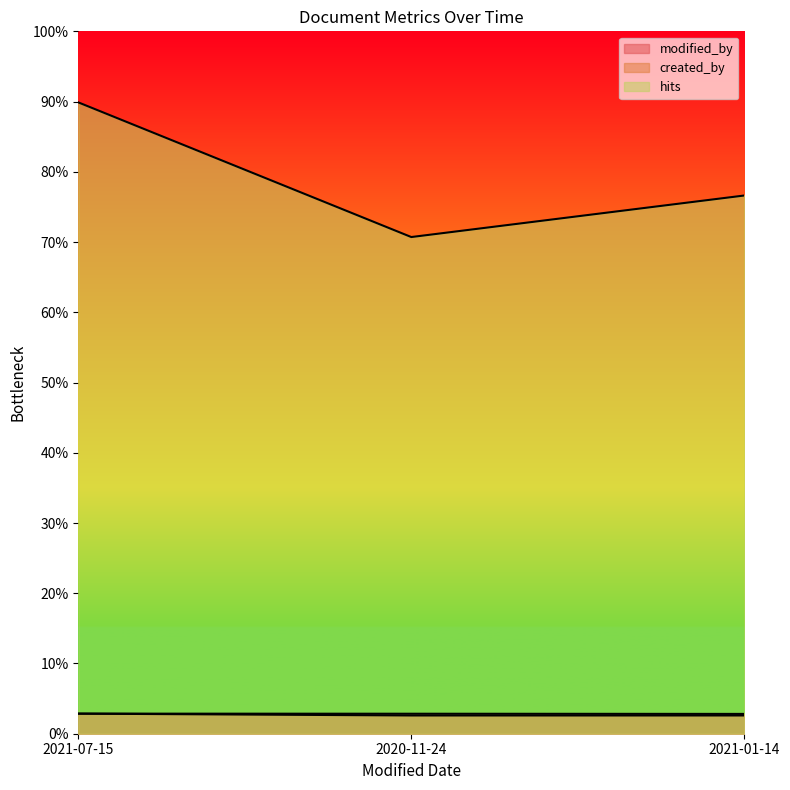

Which series has the largest total across all categories?

hits